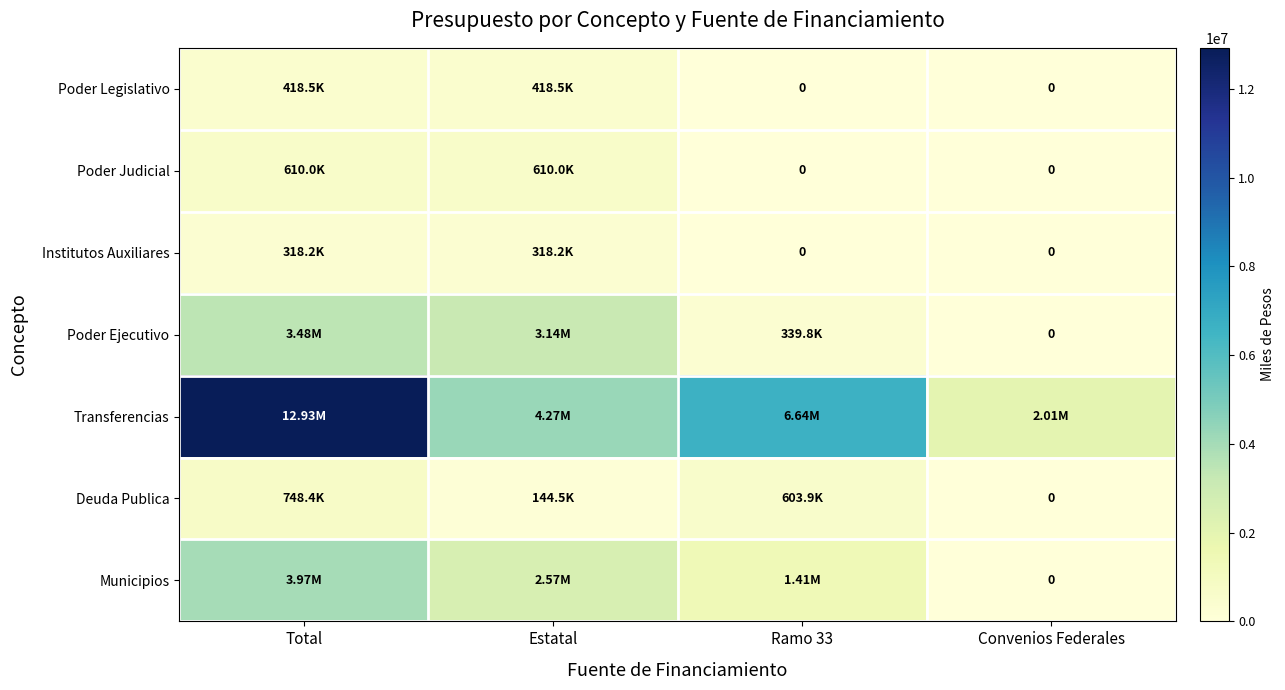

The value of Poder Legislativo at Total is 418500.0. True or false?

True